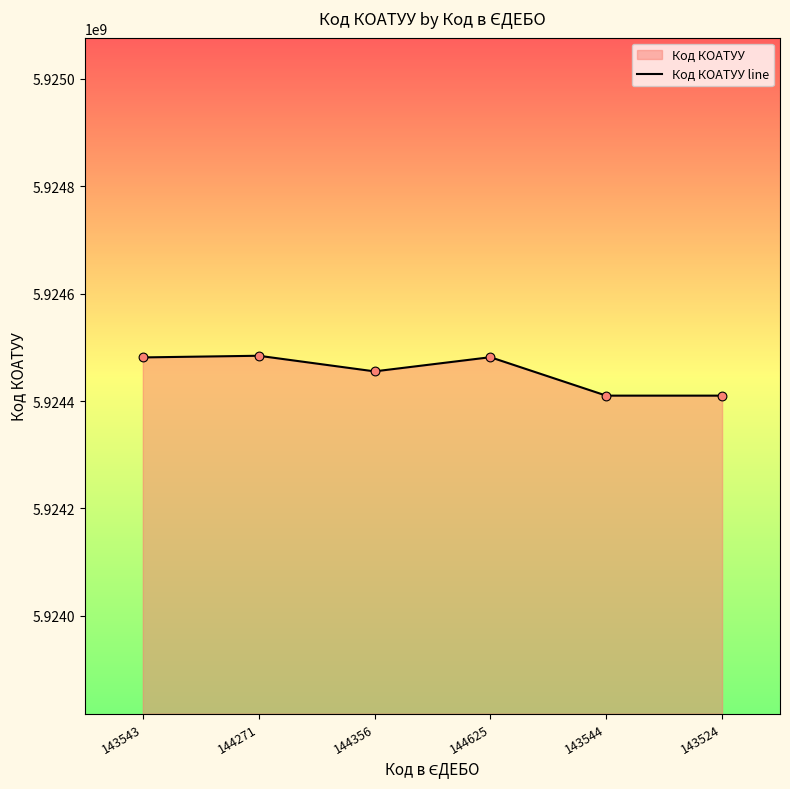

Between 144625 and 143543, which is larger?

144625